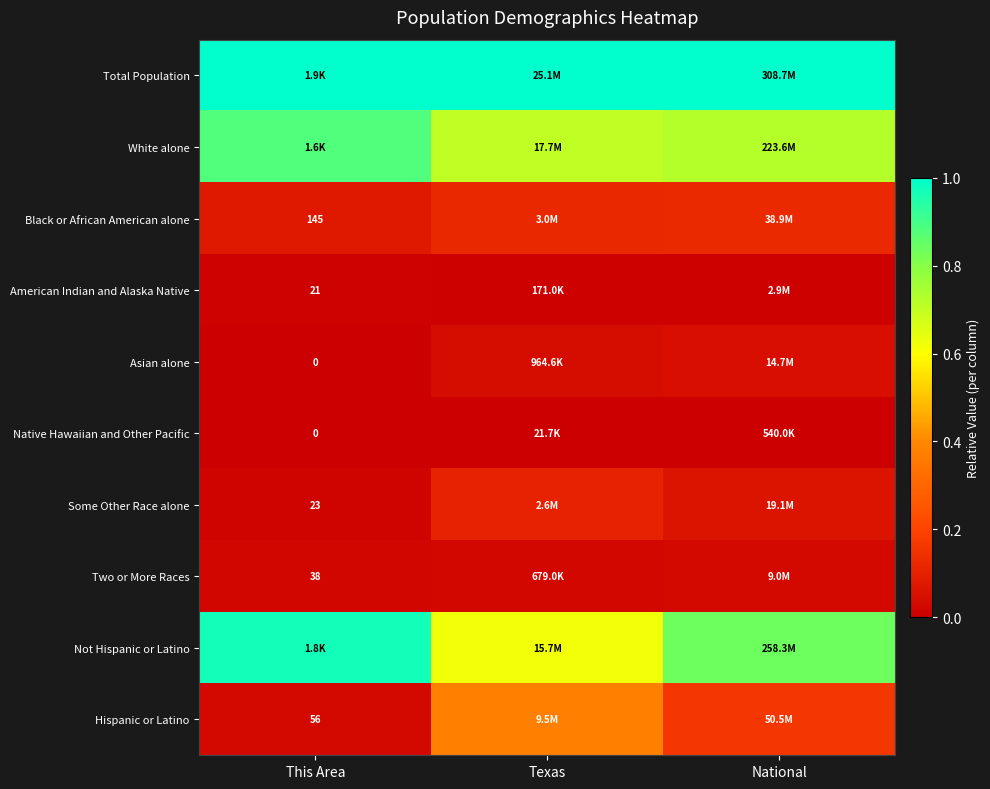

What is the average value of the Not Hispanic or Latino series?

0.8